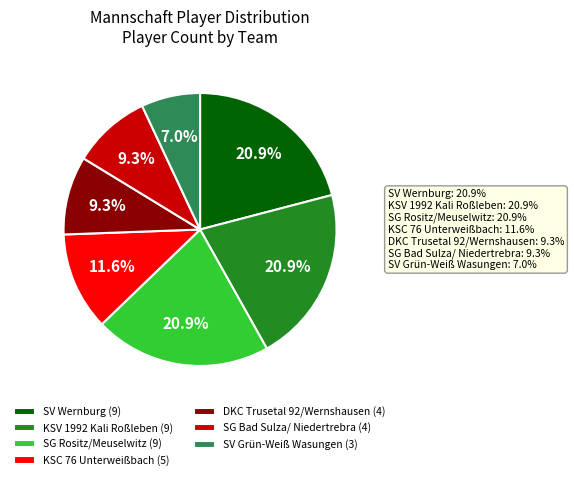

True or false: KSC 76 Unterweißbach accounts for 6% of the total.

False